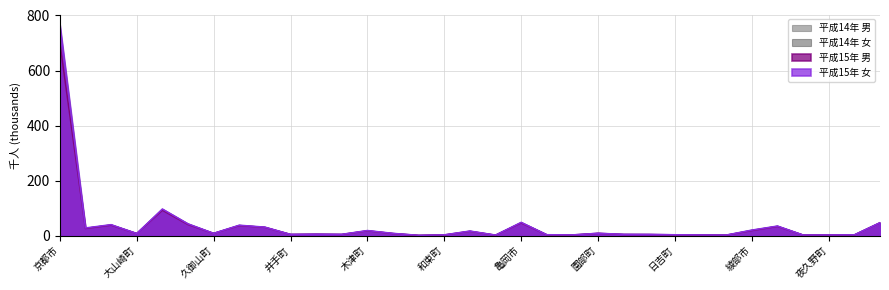

The 平成15年 女 series shows 23.1 at 亀岡市. True or false?

False